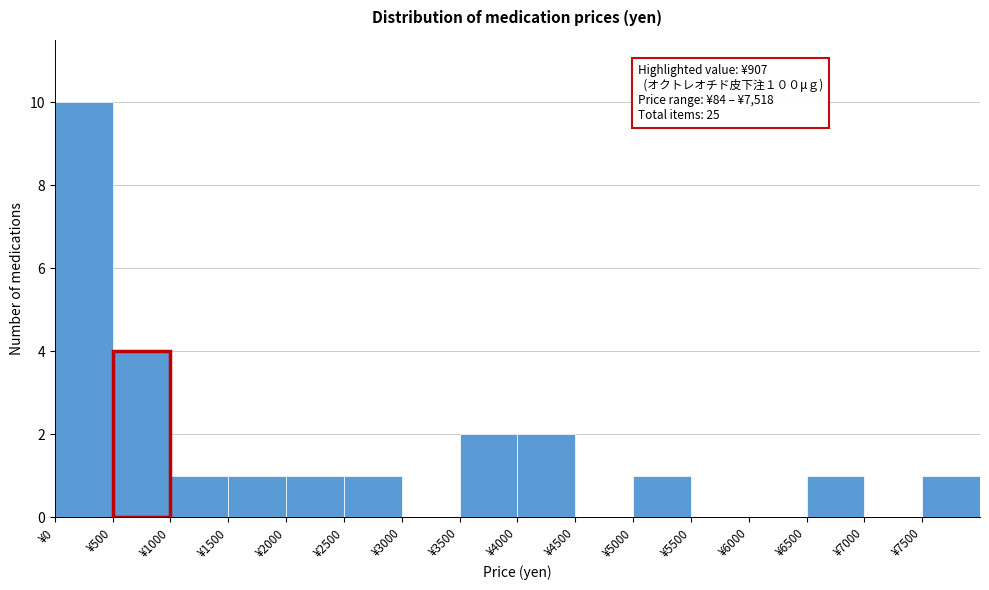

Which range on the x-axis has the tallest bar?

0 to 500